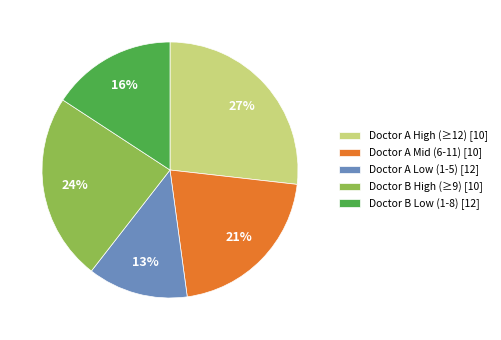

Does Doctor A High (≥12) [10] account for over 50% of the chart?

No